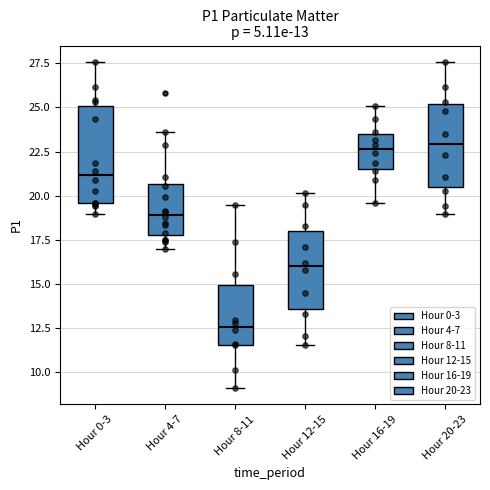

Which box is the tallest, from its lower edge to its upper edge?

Hour 0-3